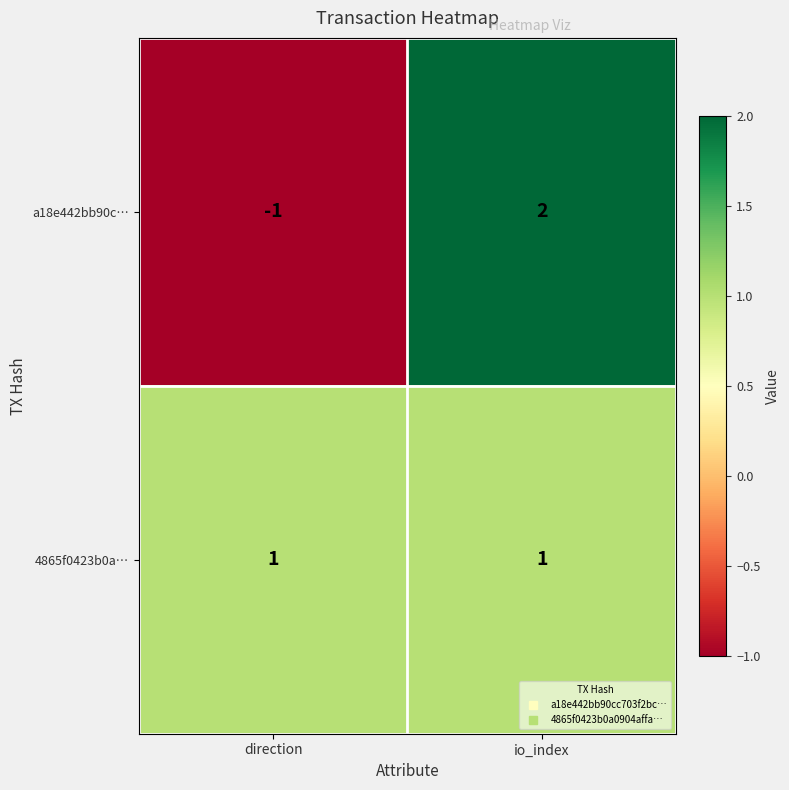

Which series has the largest total across all categories?

4865f0423b0a…